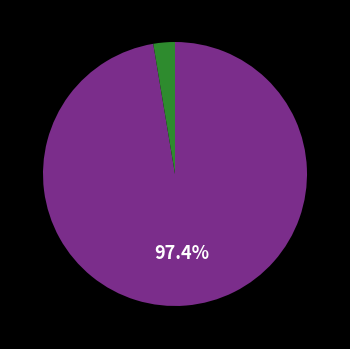

Is there a majority slice in this chart?

Yes